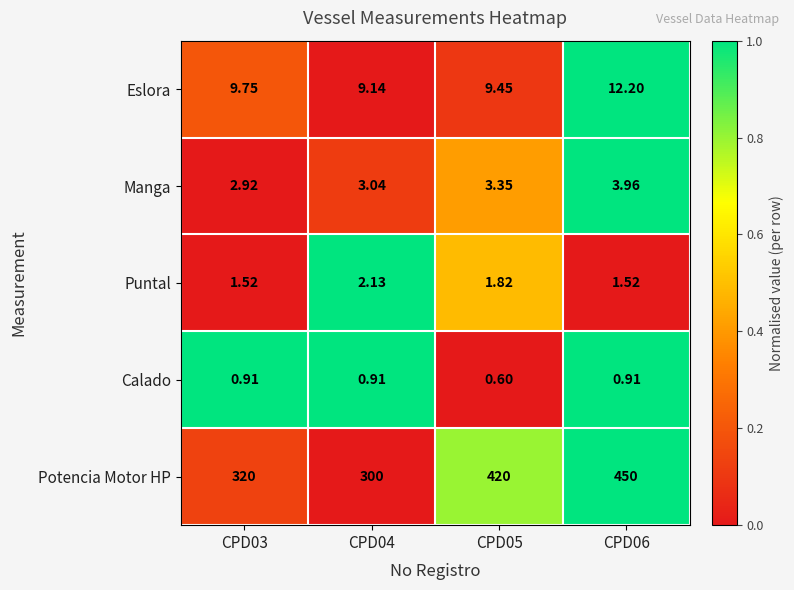

List the series in order of their peak value, lowest first.

Calado, Puntal, Manga, Eslora, Potencia Motor HP